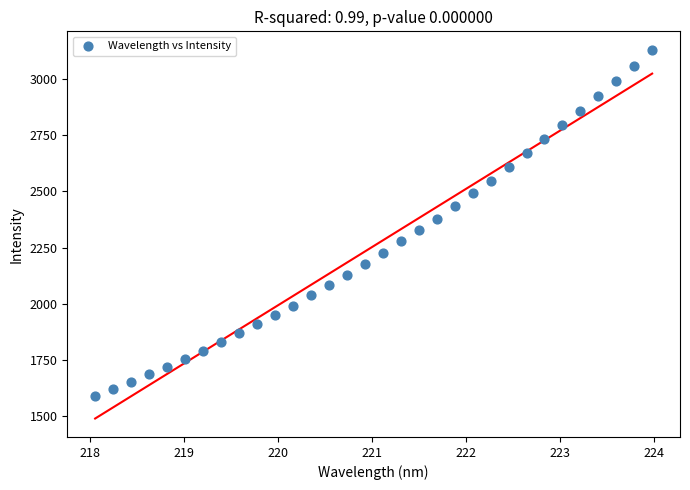

What is the range of Y values (max minus min)?

1541.2